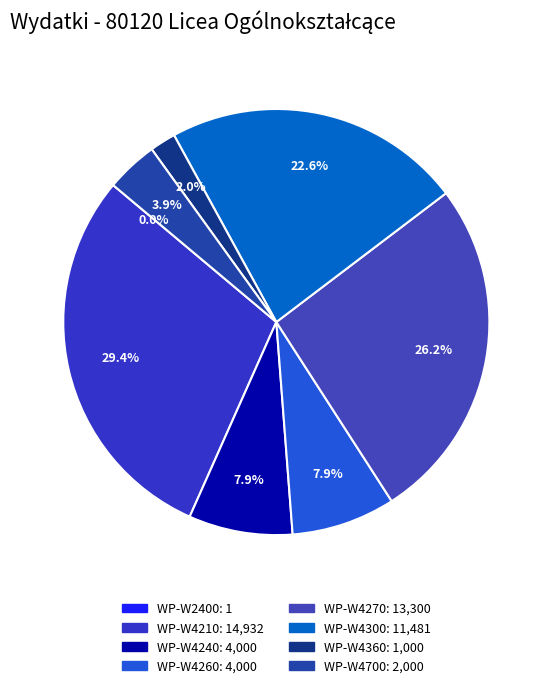

To the nearest percent, what portion does WP-W4360 represent?

2%